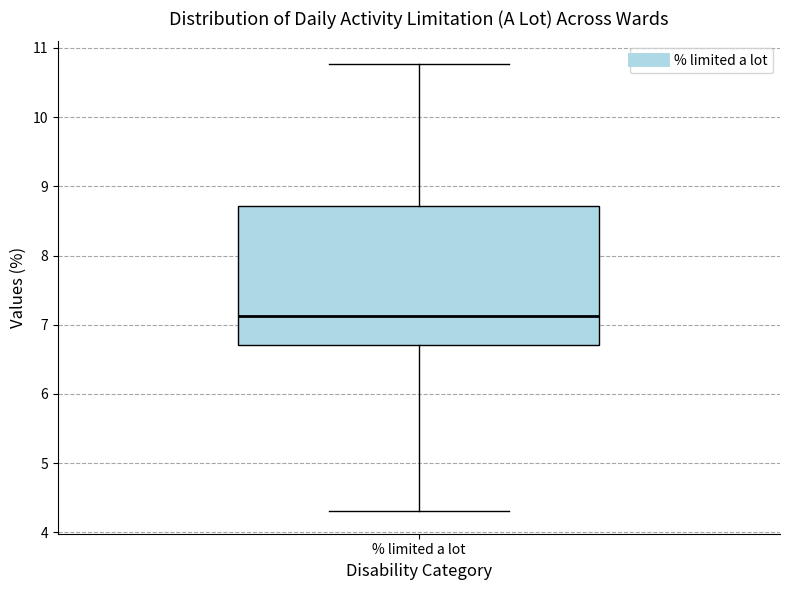

Read this box plot against the y-axis: the position of the median line, the range covered by the box, and the ends of both whiskers. The values are not printed on the chart, so give them approximately, as read against the axis.

median 7.1, box 6.7 to 8.7, whiskers 4.3 to 10.8